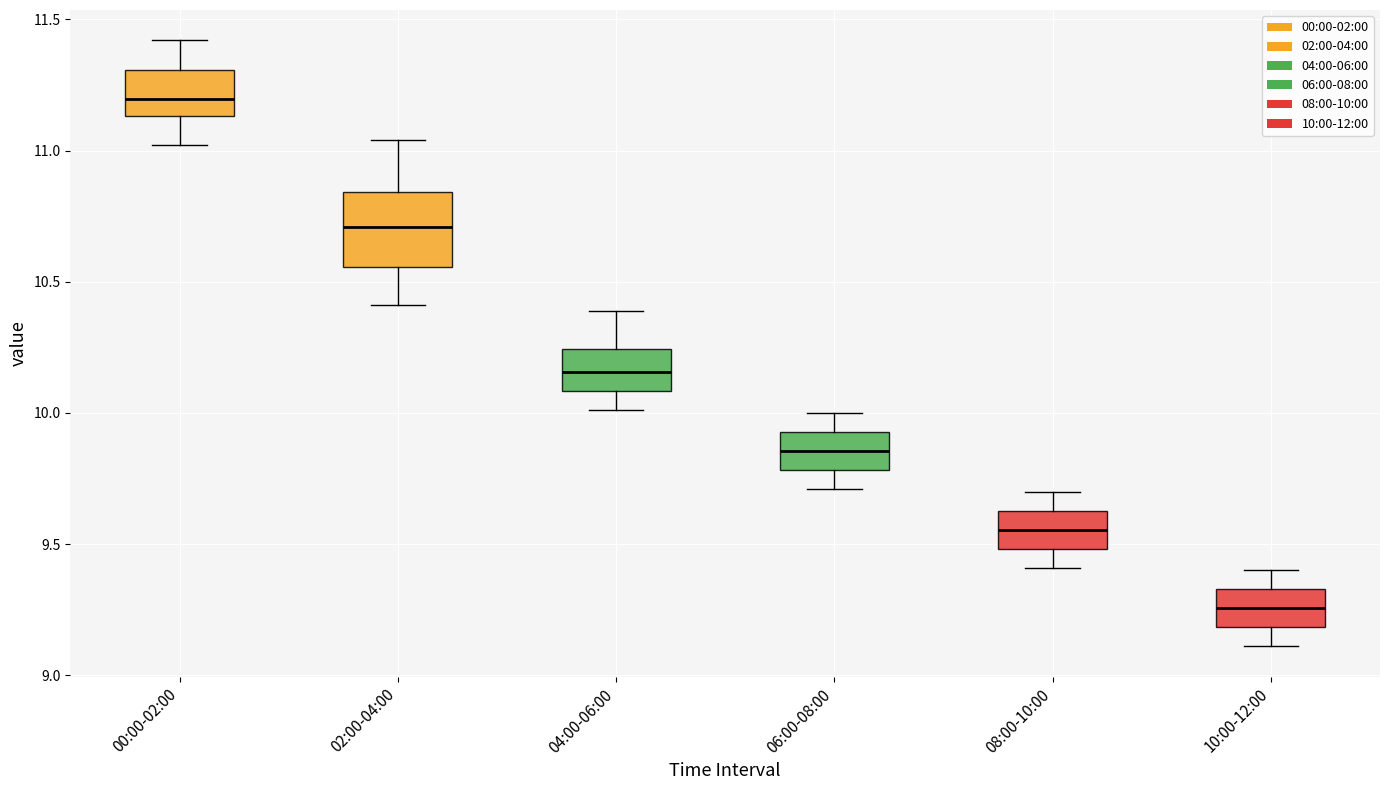

Comparing the boxes themselves (not the whiskers), which one is the tallest?

02:00-04:00